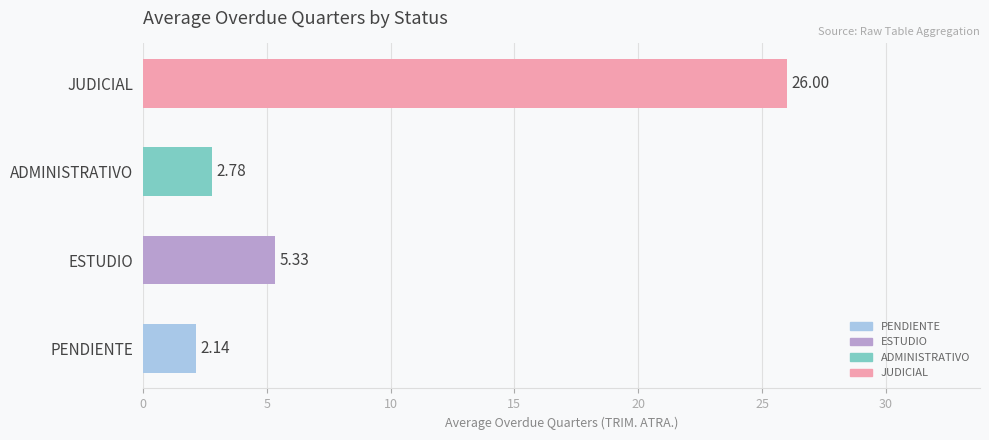

What is the sum of the values at ADMINISTRATIVO and JUDICIAL?

28.8